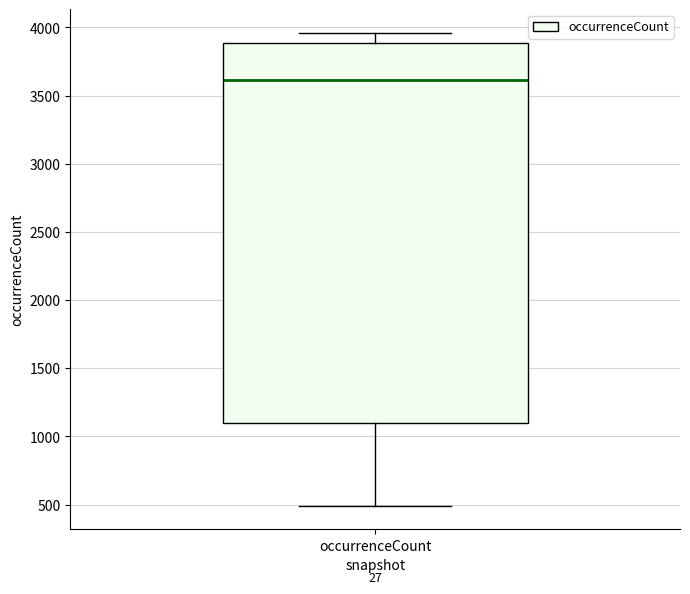

Read this box plot against the y-axis: the position of the median line, the range covered by the box, and the ends of both whiskers. The values are not printed on the chart, so give them approximately, as read against the axis.

median 3600, box 1100 to 3900, whiskers 500 to 3950